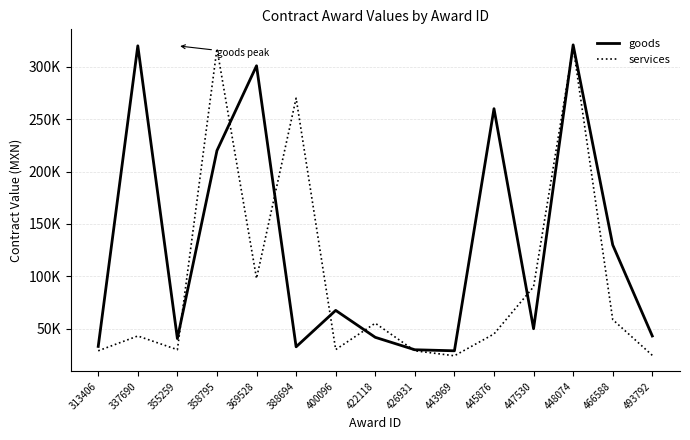

True or false: goods and services cross at least once.

True